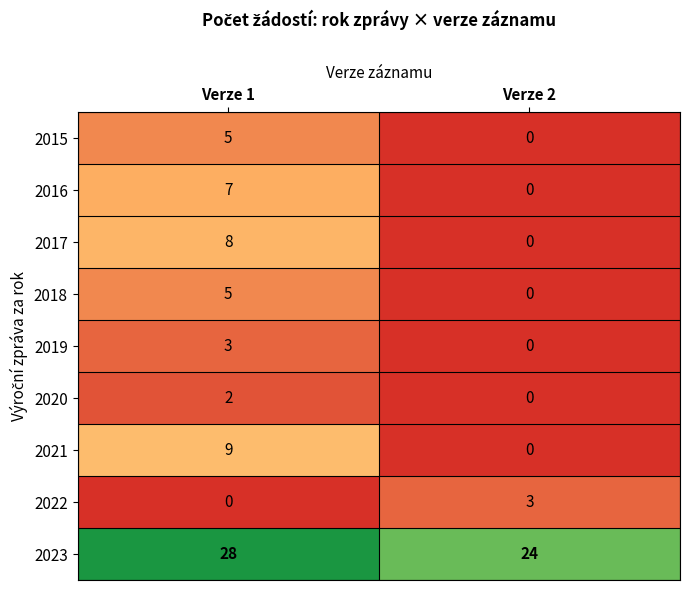

What is the total value across all series at Verze 2?

27